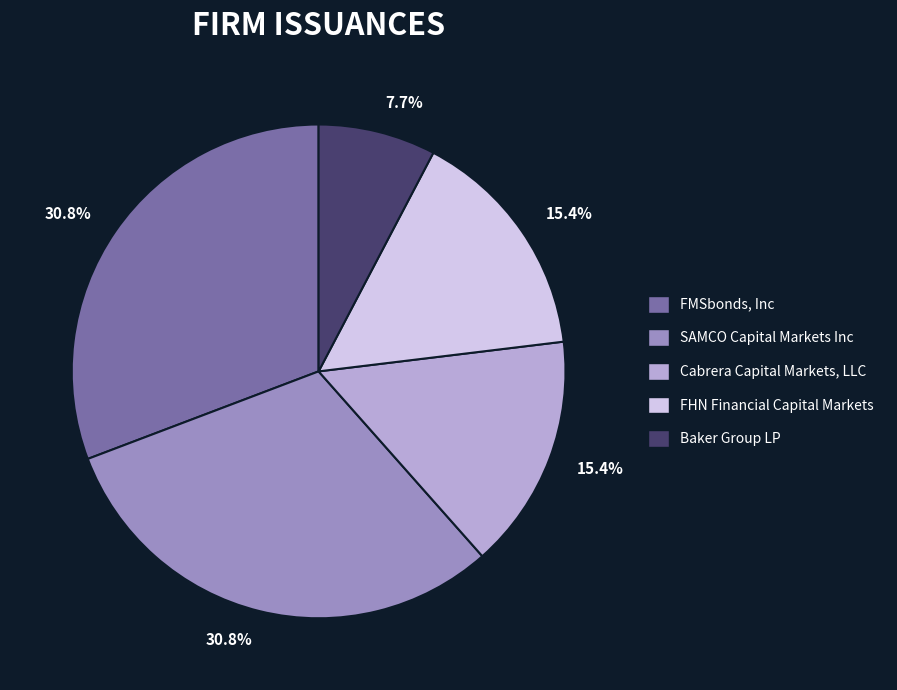

Does Cabrera Capital Markets, LLC represent more than half of the total?

No